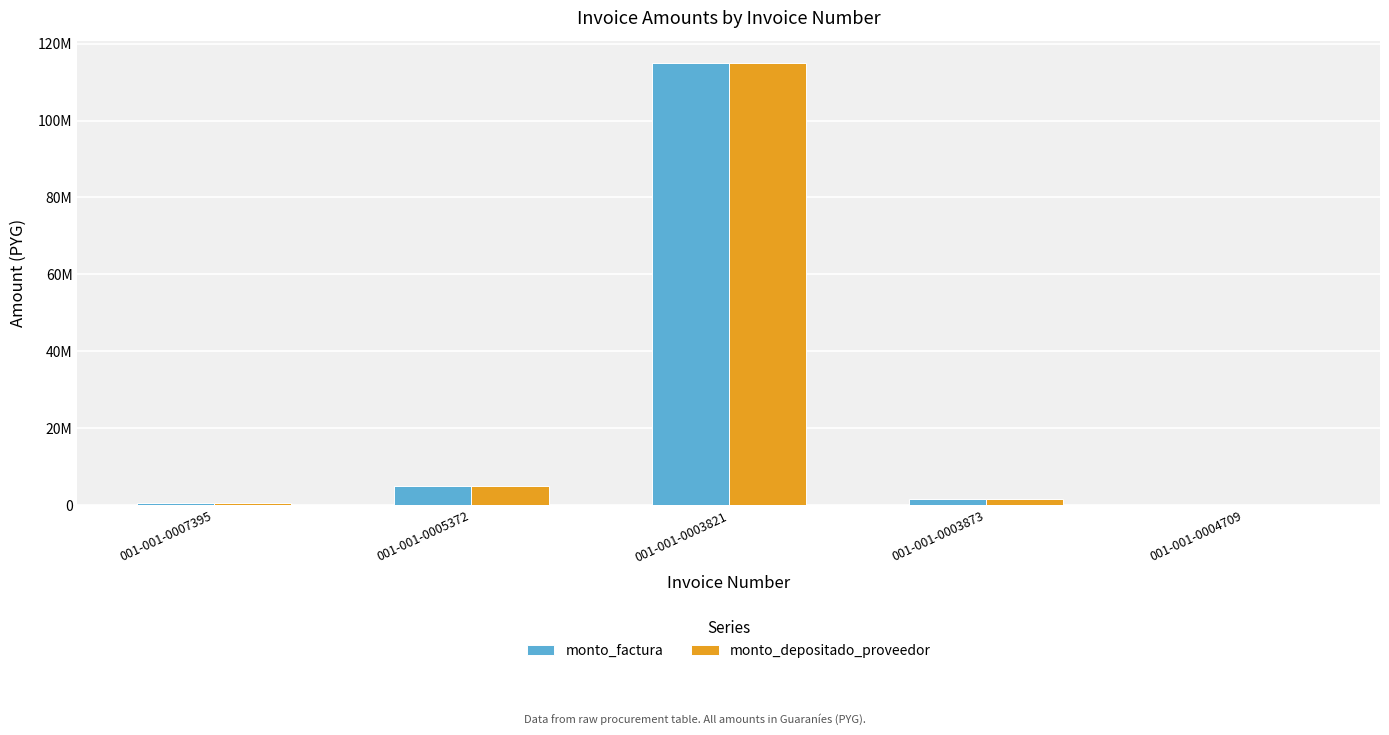

Which category has the highest value in the monto_depositado_proveedor series?

001-001-0003821